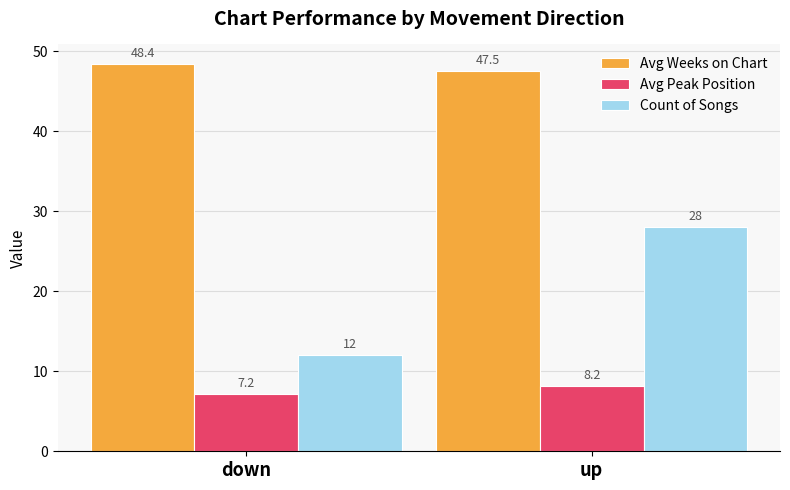

What is the average value of the Count of Songs series?

20.0